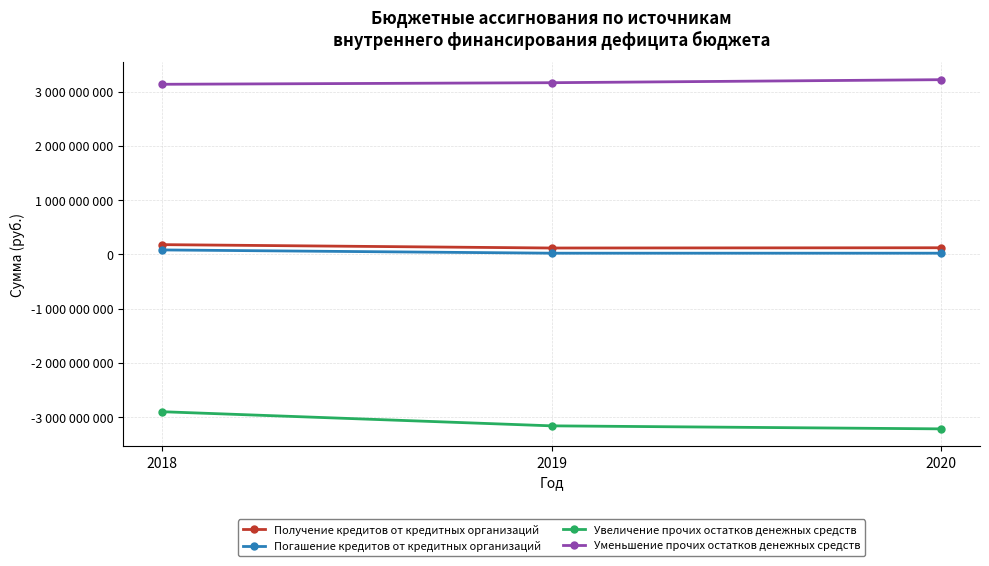

What is the spread (max minus min) of values at 2018?

6036613141.4